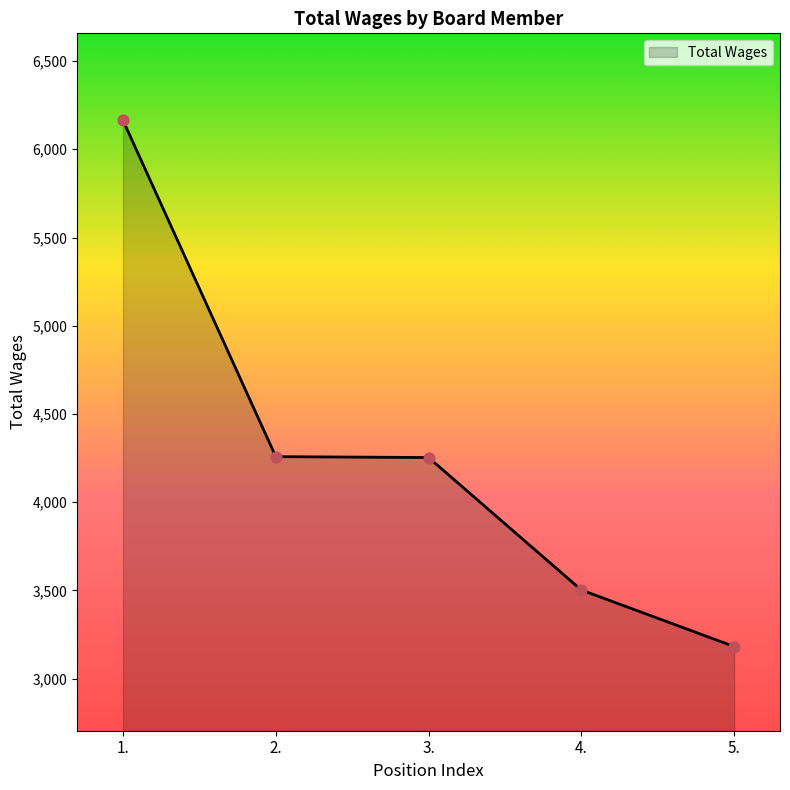

Between 2. and 1., which is larger?

1.